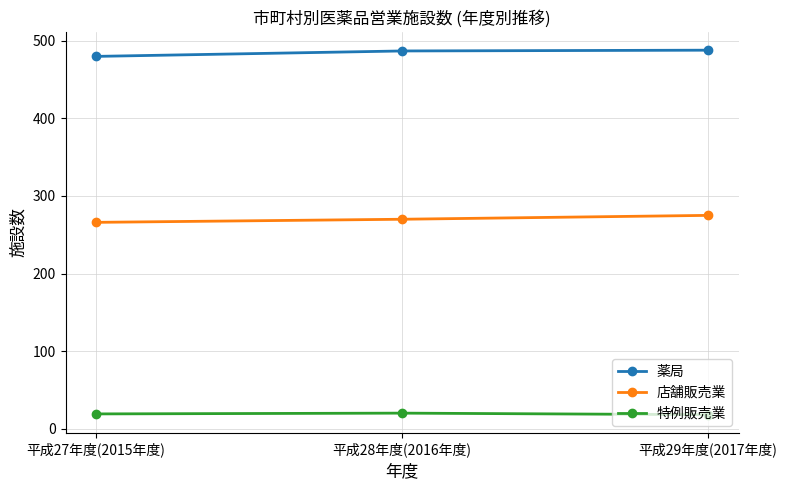

Rank the series by their average value, from highest to lowest.

薬局, 店舗販売業, 特例販売業